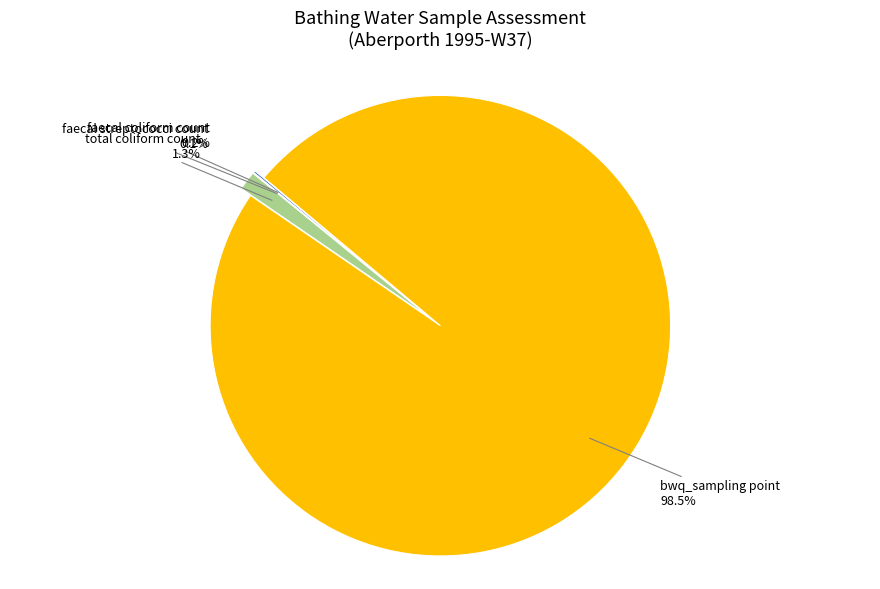

Do total coliform count and bwq_sampling point together represent more than half of the pie?

Yes